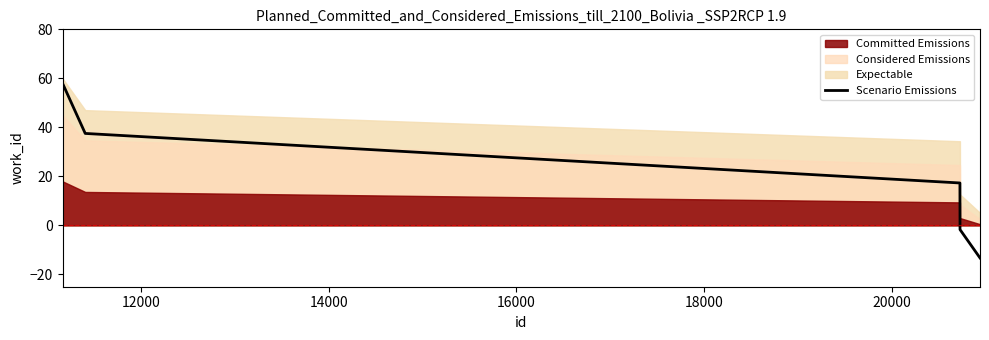

How many lines are shown in the chart?

1